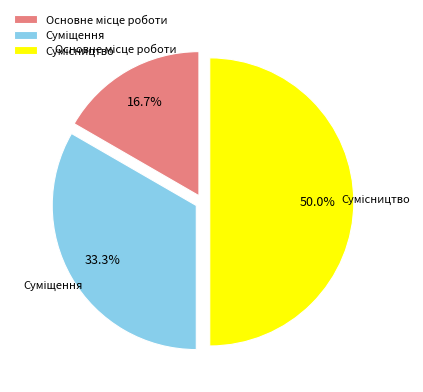

Which category has the smallest portion of the pie?

Основне місце роботи